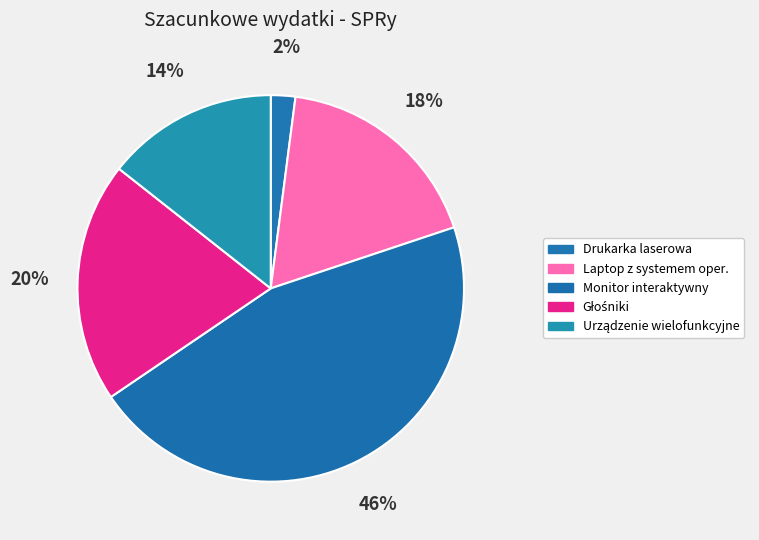

True or false: Urządzenie wielofunkcyjne accounts for 20% of the total.

False